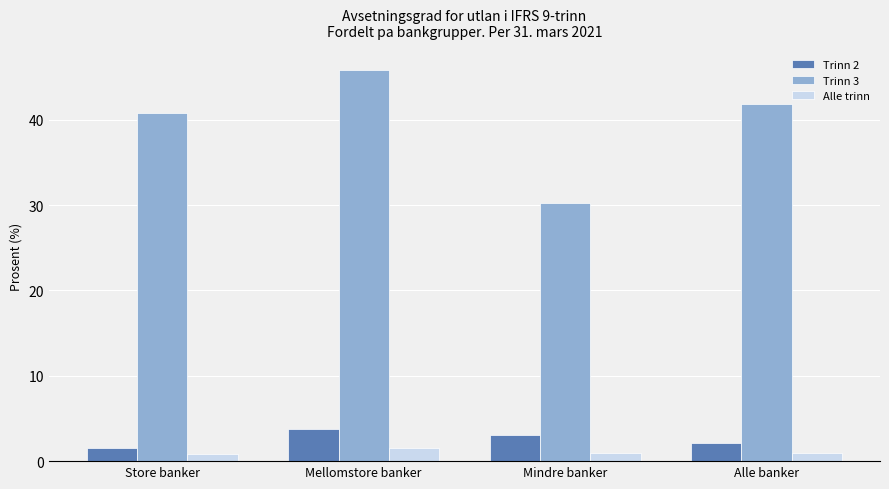

Are the bars horizontal?

No